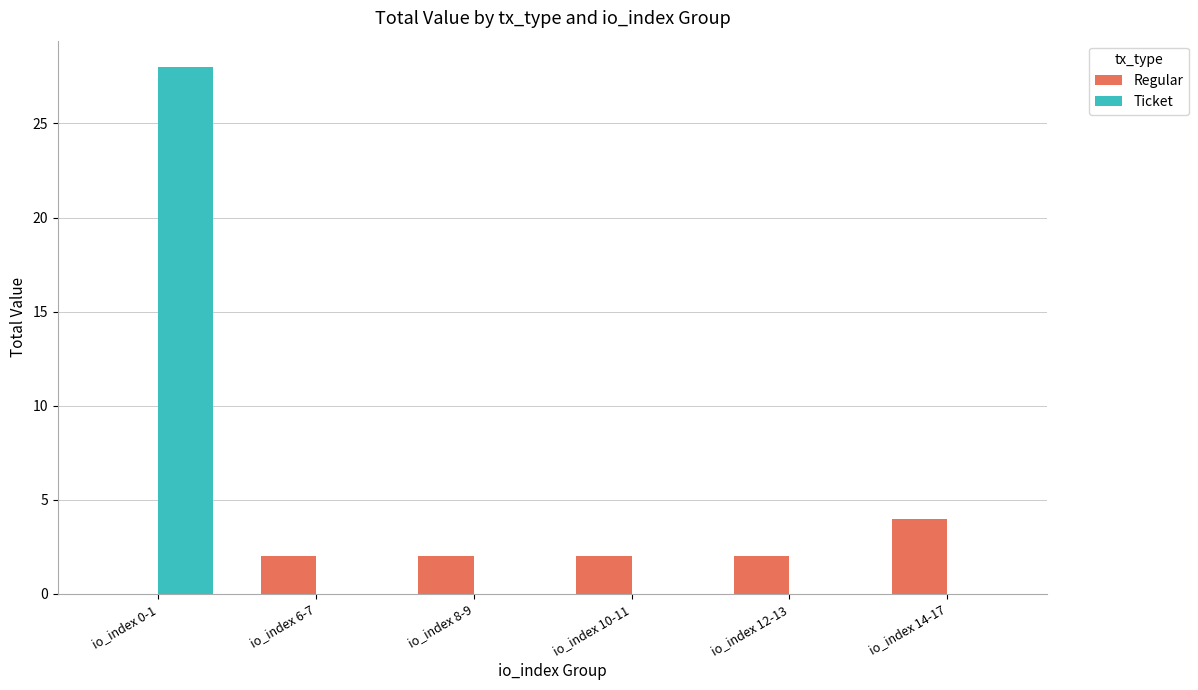

What is the sum of all Ticket values?

28.0